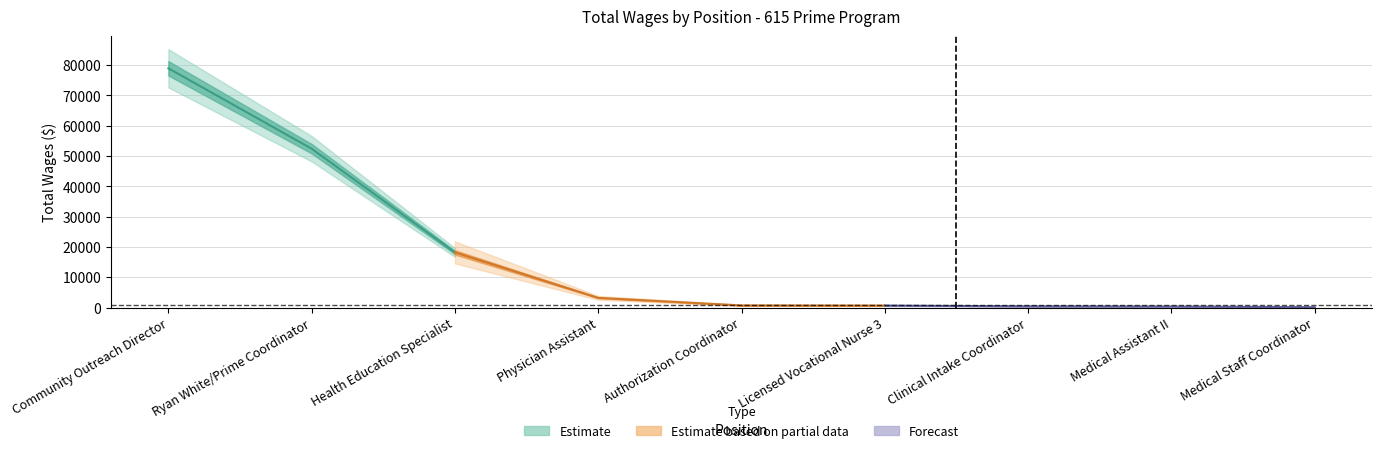

The chart shows a value of 6780 at Health Education Specialist. True or false?

False